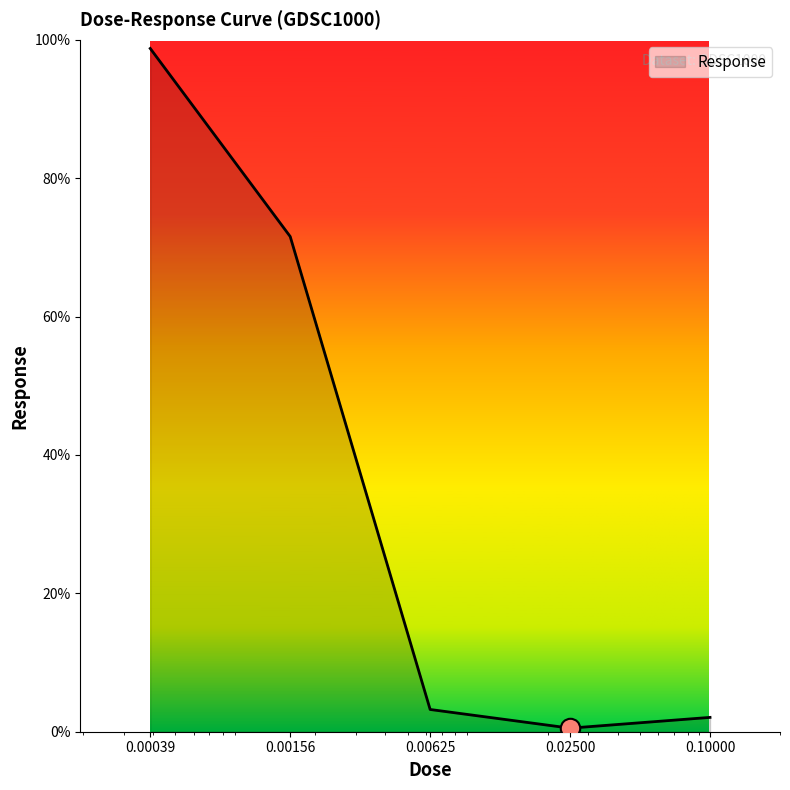

What is the maximum value shown in the chart?

98.8